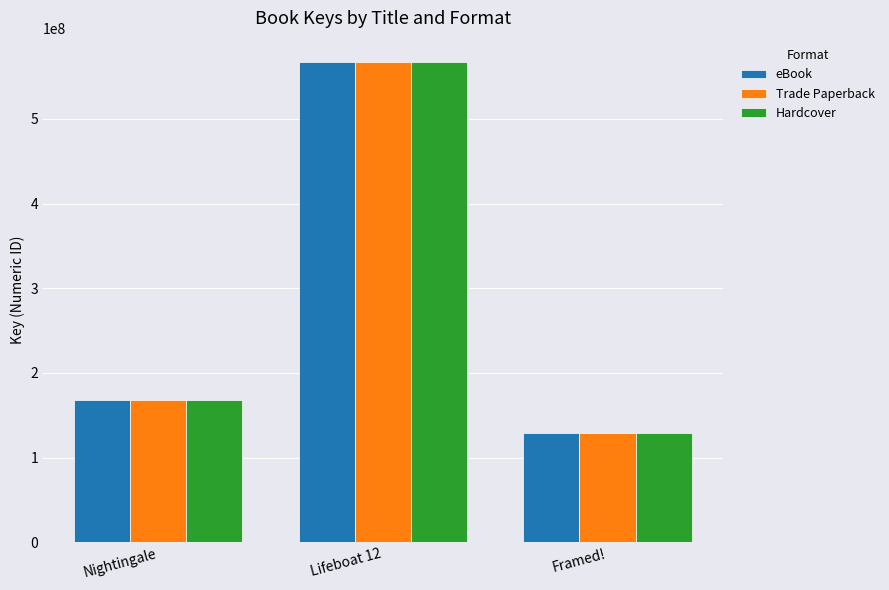

At which label is Hardcover closest to 348420411?

Nightingale